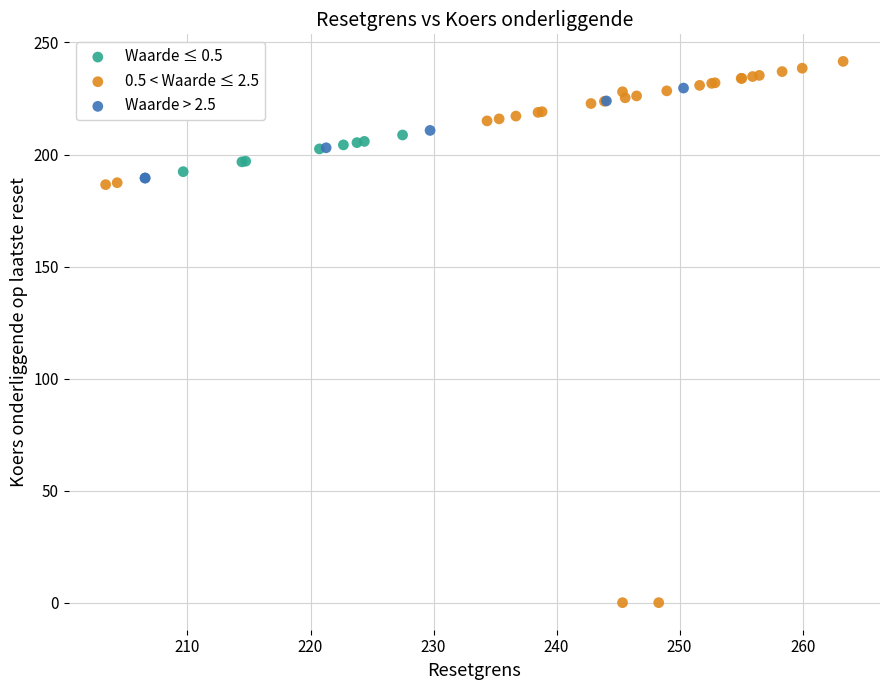

Which series contains the lowest Y value?

0.5 < Waarde ≤ 2.5